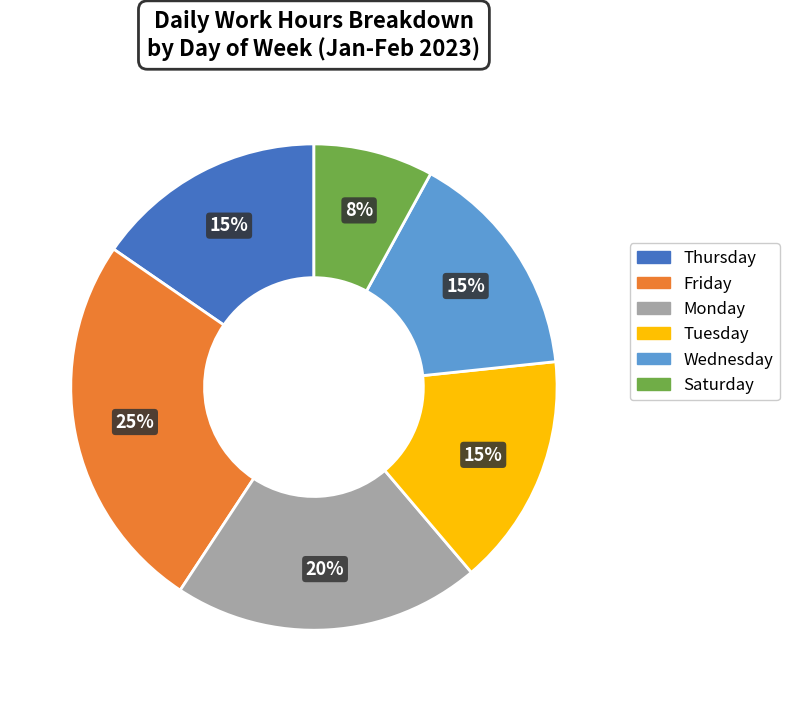

Is there a majority slice in this chart?

No